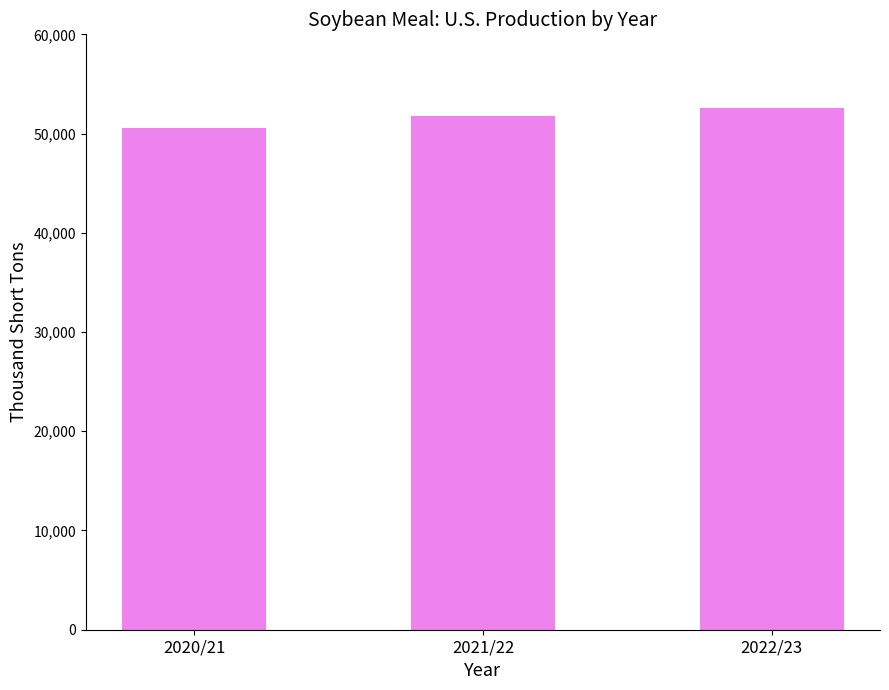

At which label does the data first exceed 51814?

2021/22